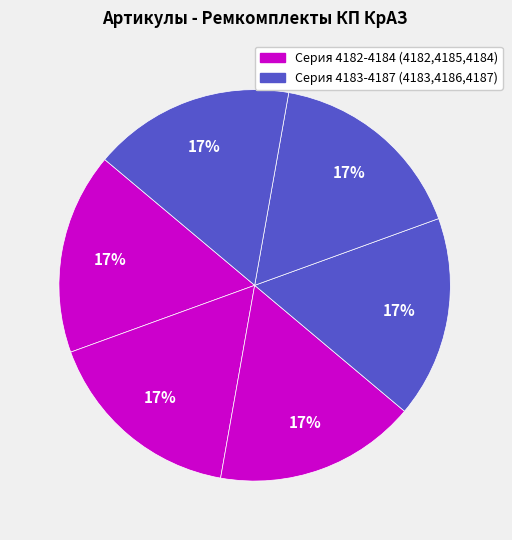

How many slices are in this pie chart?

6